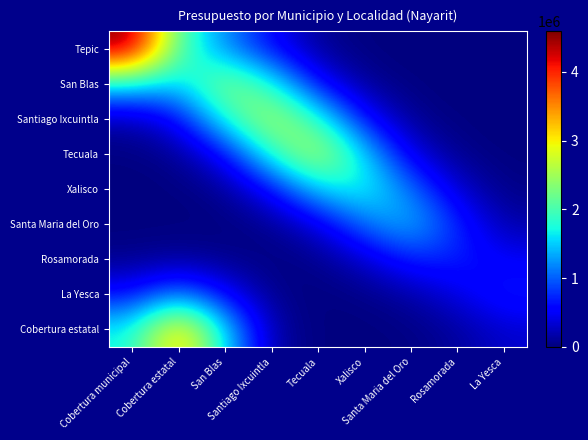

What is the spread (max minus min) of values at Santa Maria del Oro?

1463982.0